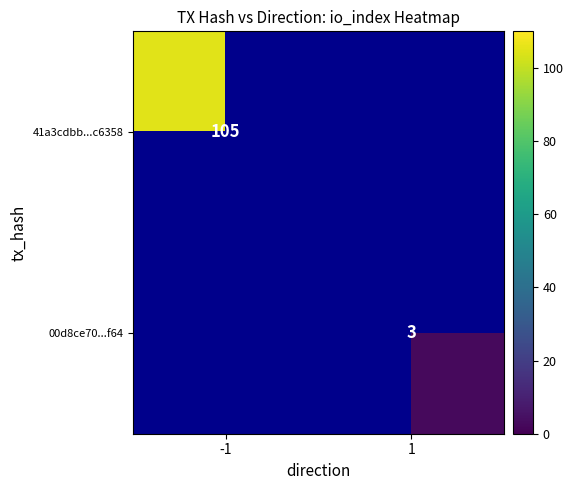

Is it true that 00d8ce70...f64 equals 3 at 1?

True